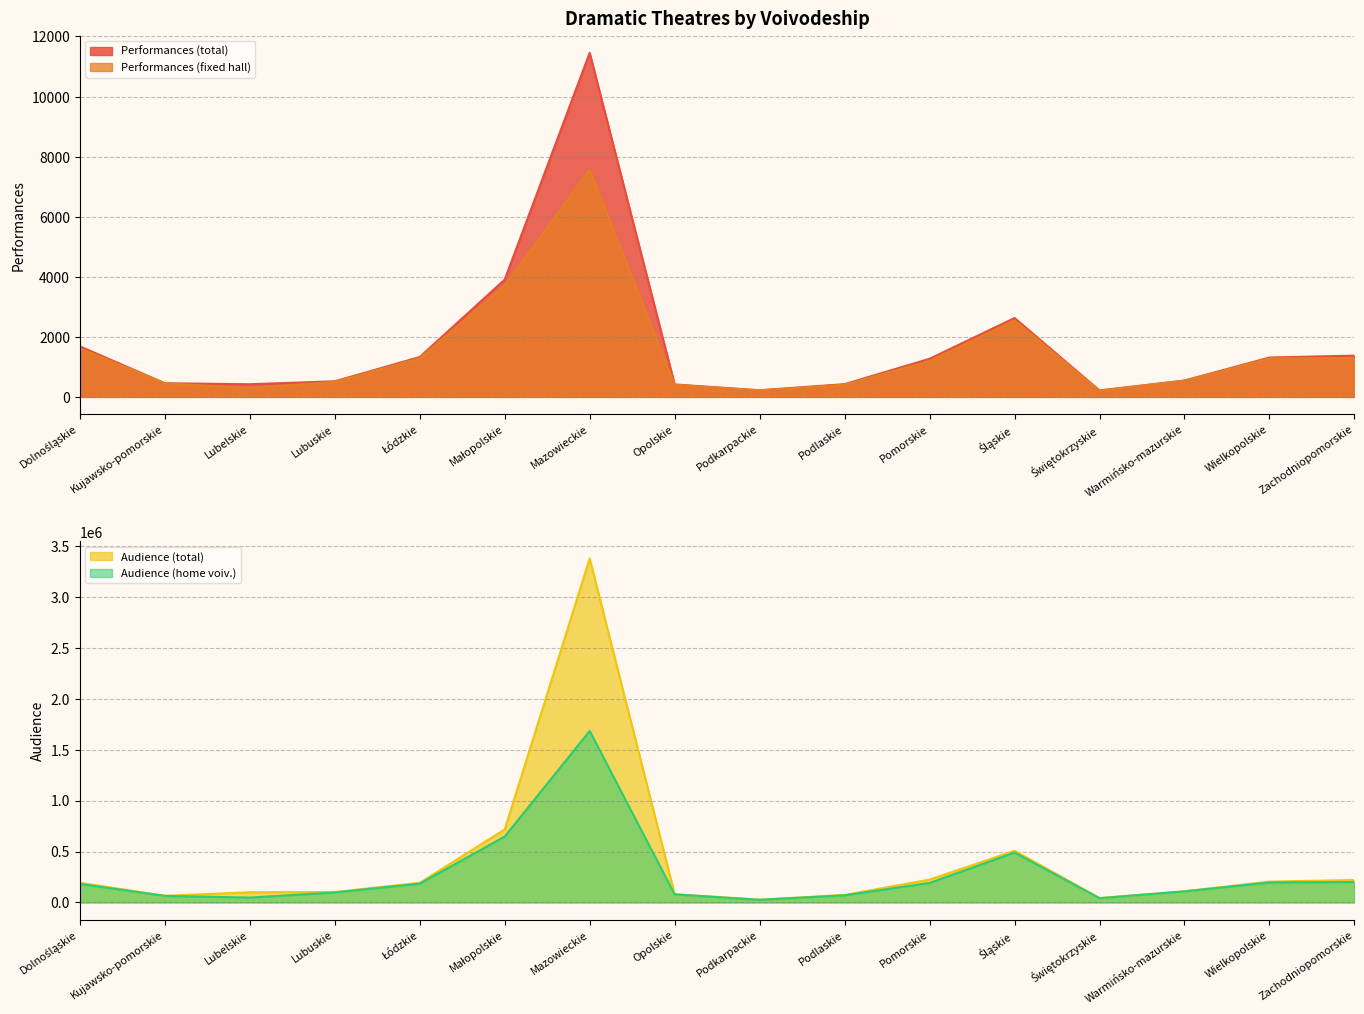

What is the average value of the Audience (total) series?

390052